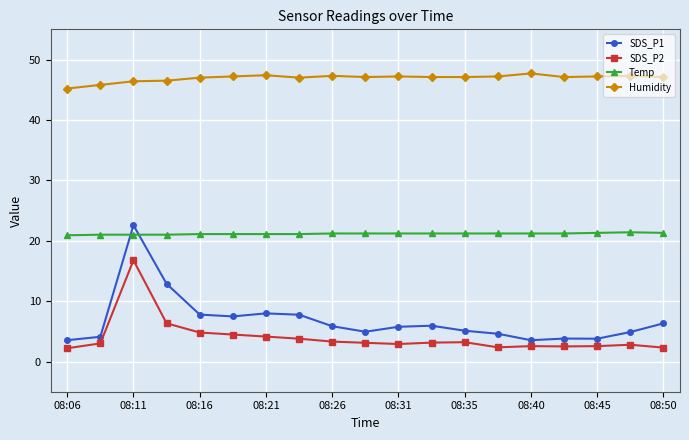

What are all the series names shown in the legend?

SDS_P1, SDS_P2, Temp, Humidity